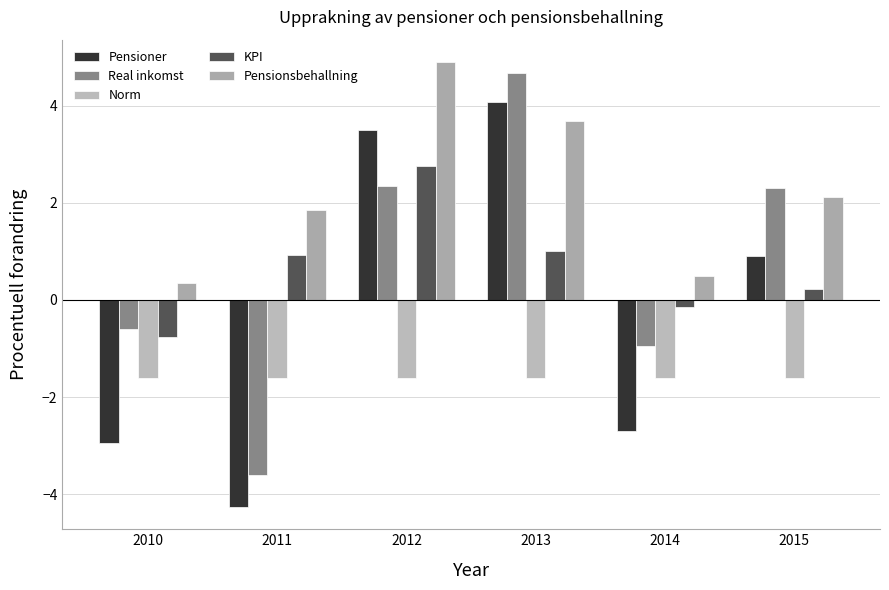

Which label corresponds to the smallest value in the chart?

2011